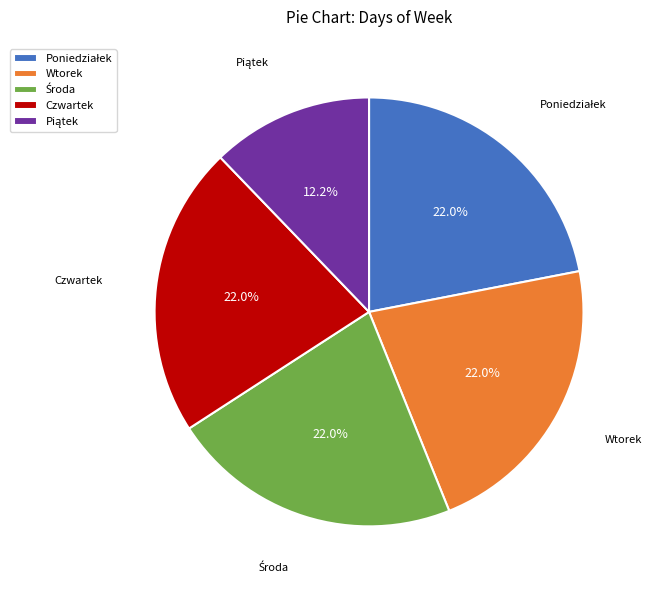

To the nearest percent, what is the average slice percentage?

20%